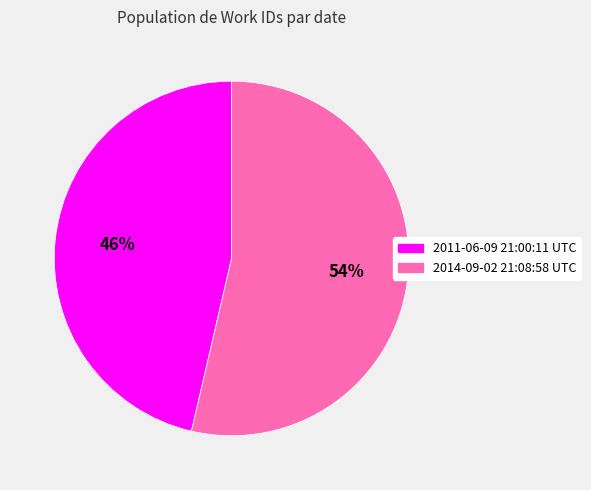

Which category has the smallest portion of the pie?

2011-06-09 21:00:11 UTC